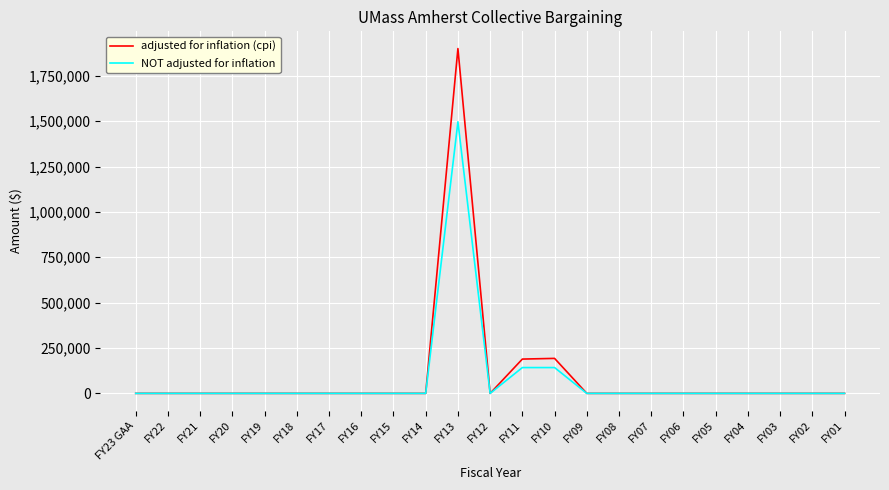

The value of NOT adjusted for inflation at FY04 is -972022. True or false?

False